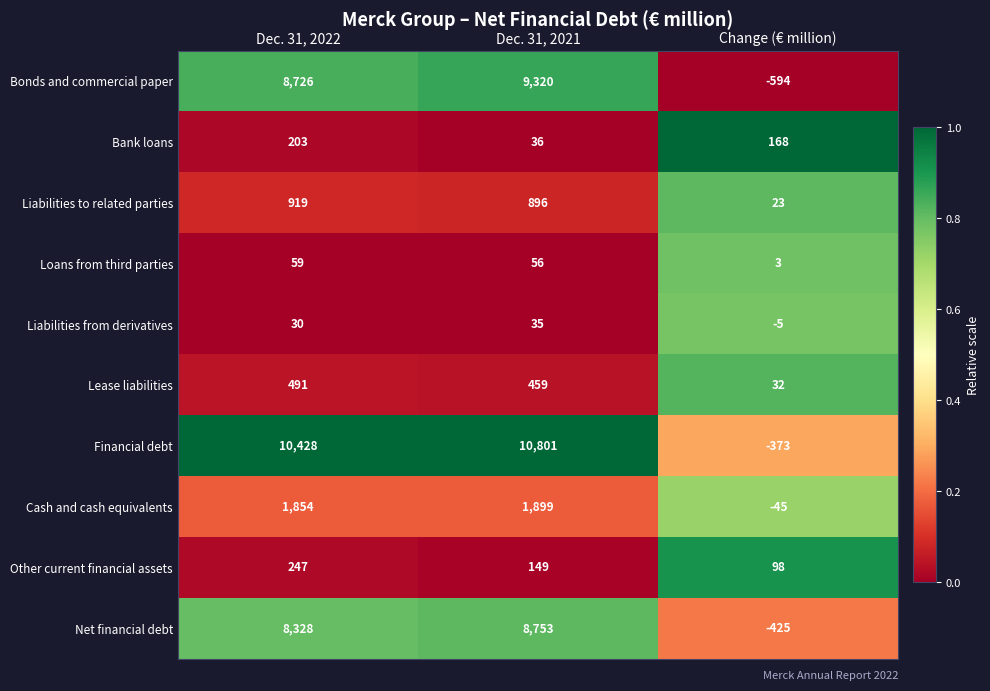

What is the average value of the Net financial debt series?

5552